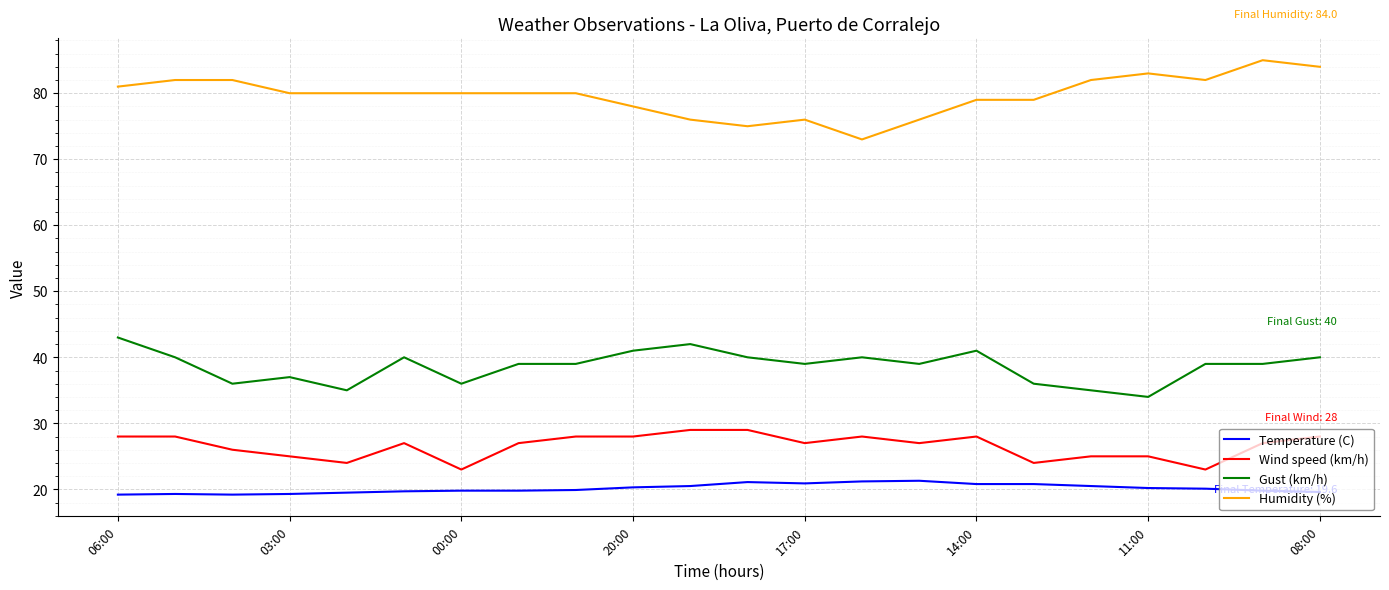

How many distinct data groups are displayed?

4